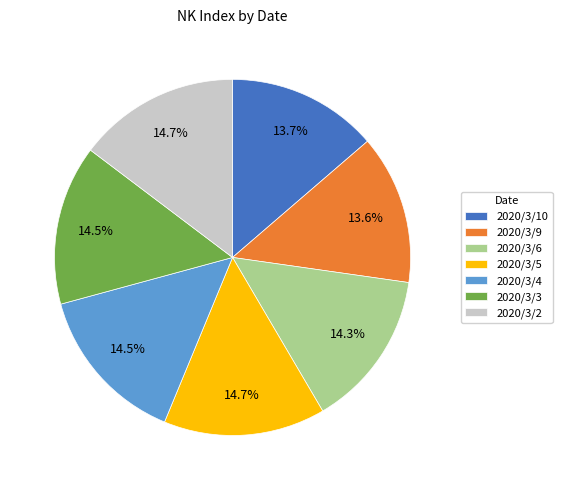

To the nearest percent, what is the combined percentage of 2020/3/9 and 2020/3/2?

28%